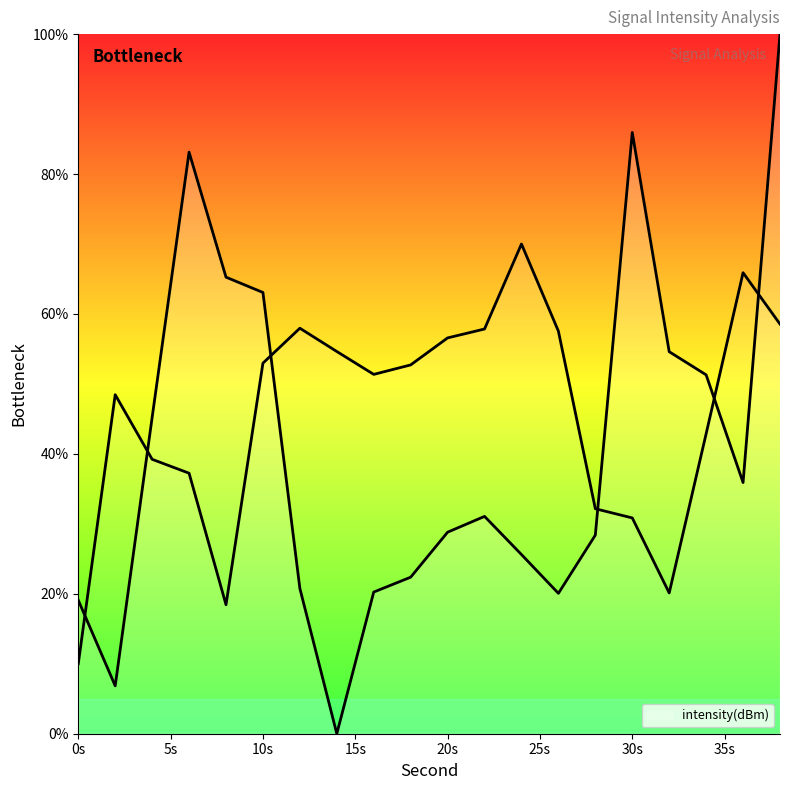

Read the value at 34.

51.3